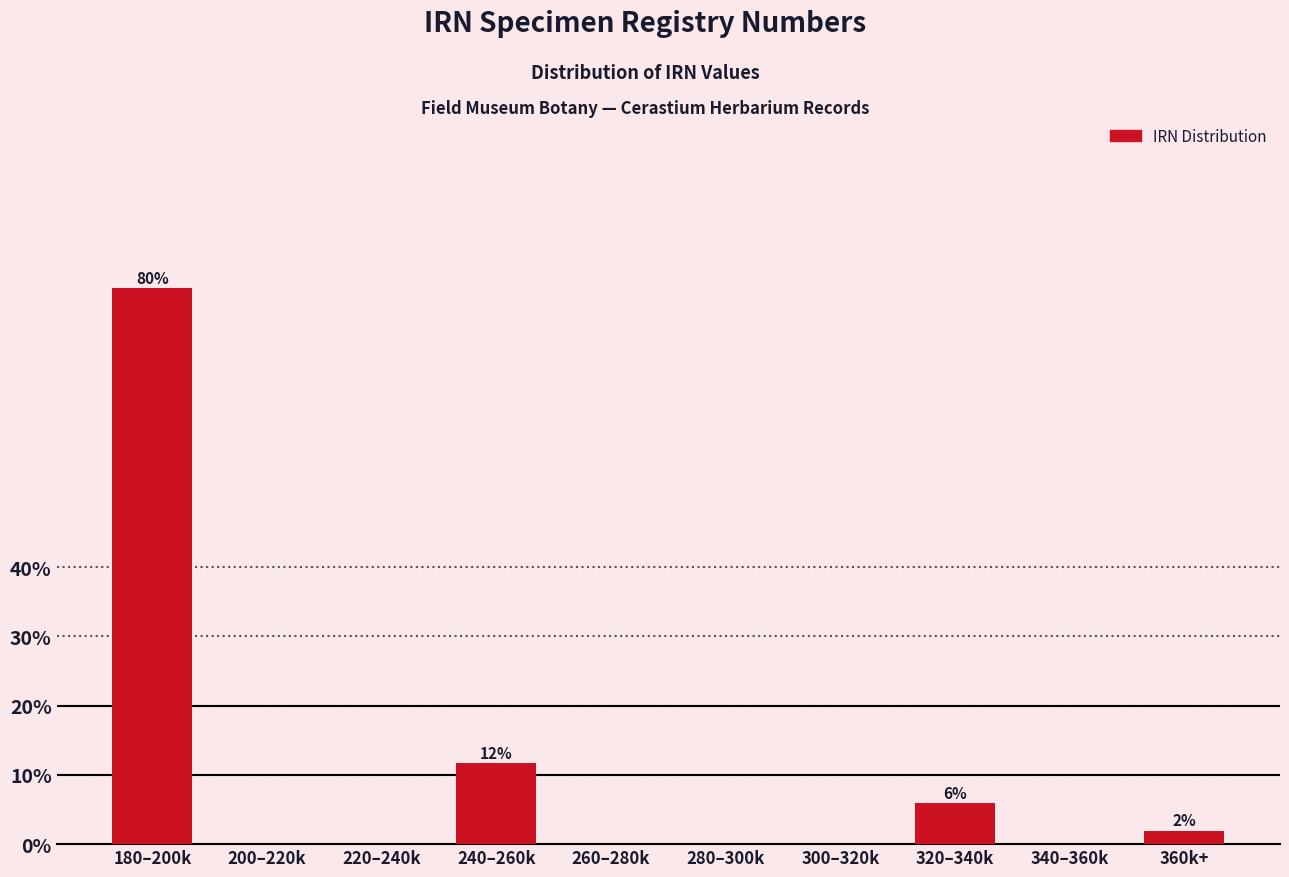

Reading left to right, list all the values displayed in this chart.

180–200k=80.4	200–220k=0.0	220–240k=0.0	240–260k=11.8	260–280k=0.0	280–300k=0.0	300–320k=0.0	320–340k=5.9	340–360k=0.0	360k+=2.0